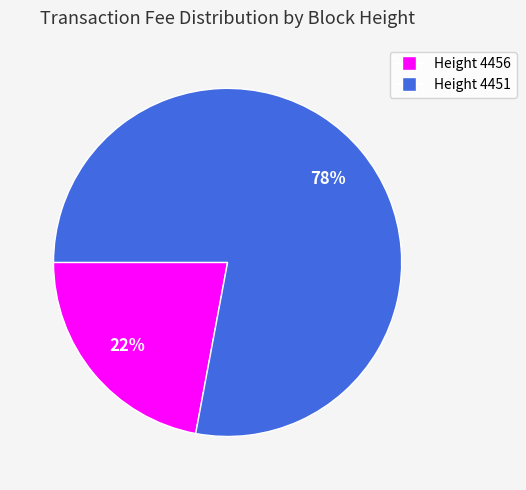

Combined, do Height 4456 and Height 4451 account for over 50%?

Yes